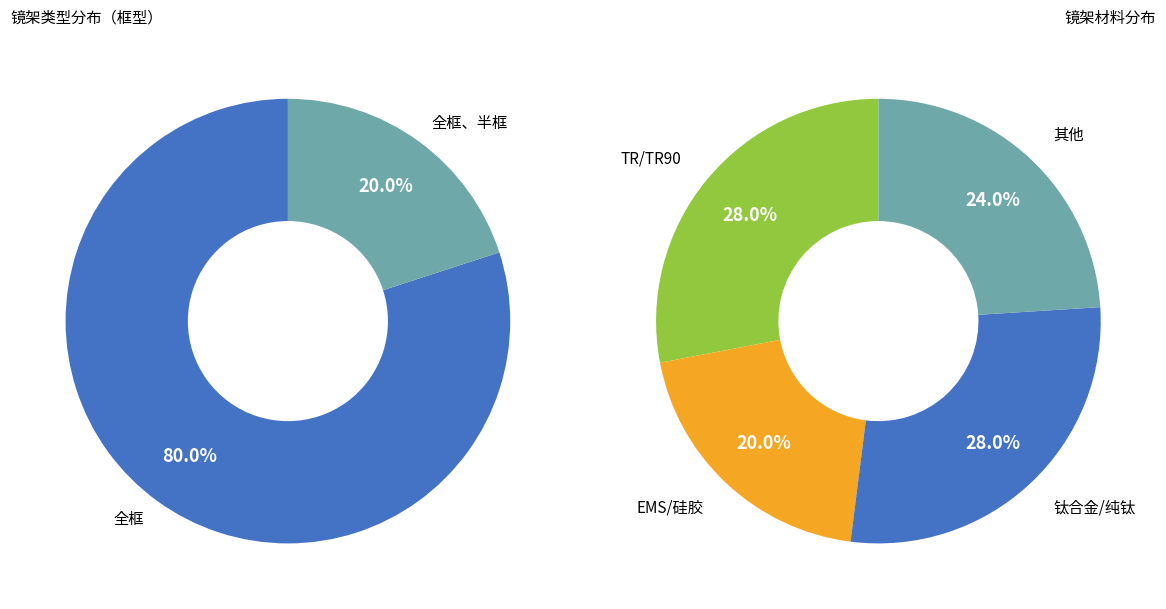

What percentage is NOT represented by 全框?

20.0%